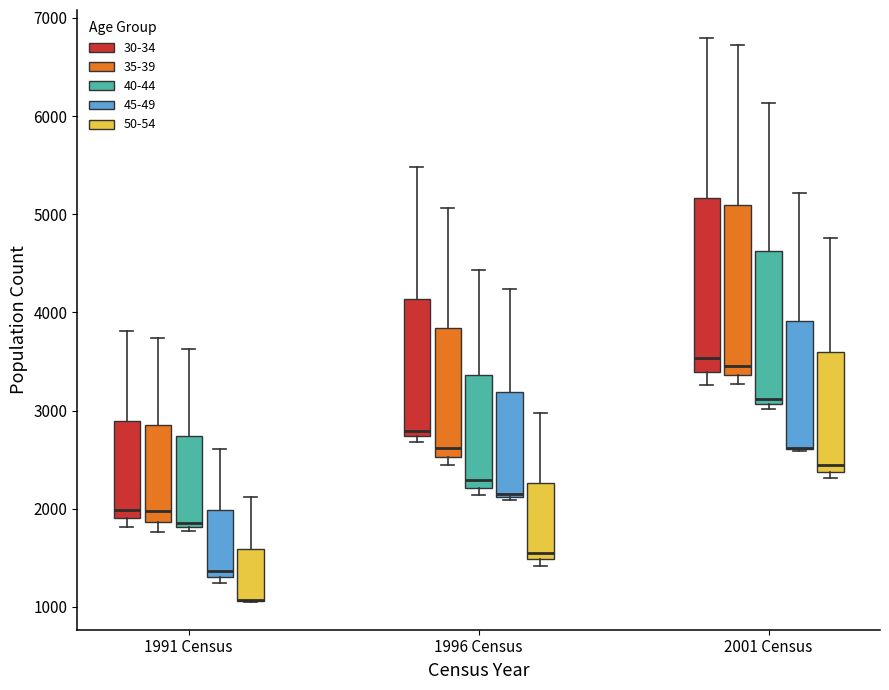

Where is the lower edge of the box for 1996 Census (45-49) on the y-axis? The values are not printed on the chart, so give them approximately, as read against the axis.

2100